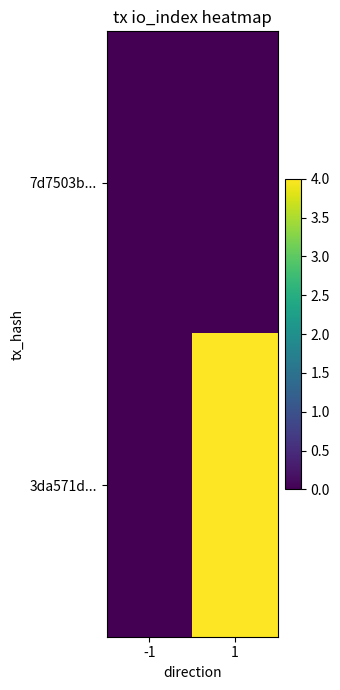

Reading left to right, list all the values displayed in this chart.

7d7503b...: -1=0	1=0
3da571d...: -1=0	1=4